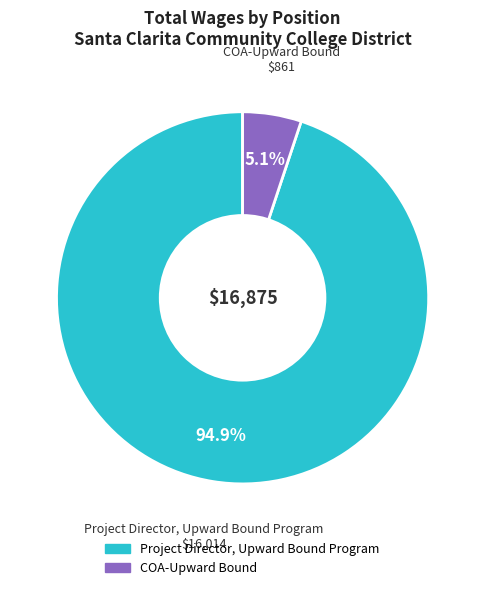

Between Project Director, Upward Bound Program and COA-Upward Bound, which is larger?

Project Director, Upward Bound Program